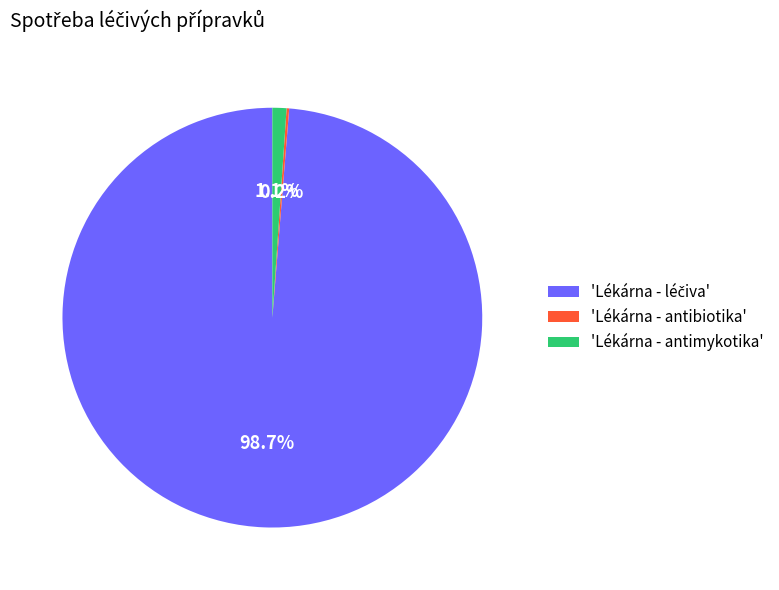

What portion of the pie excludes 'Lékárna - antimykotika'?

98.9%